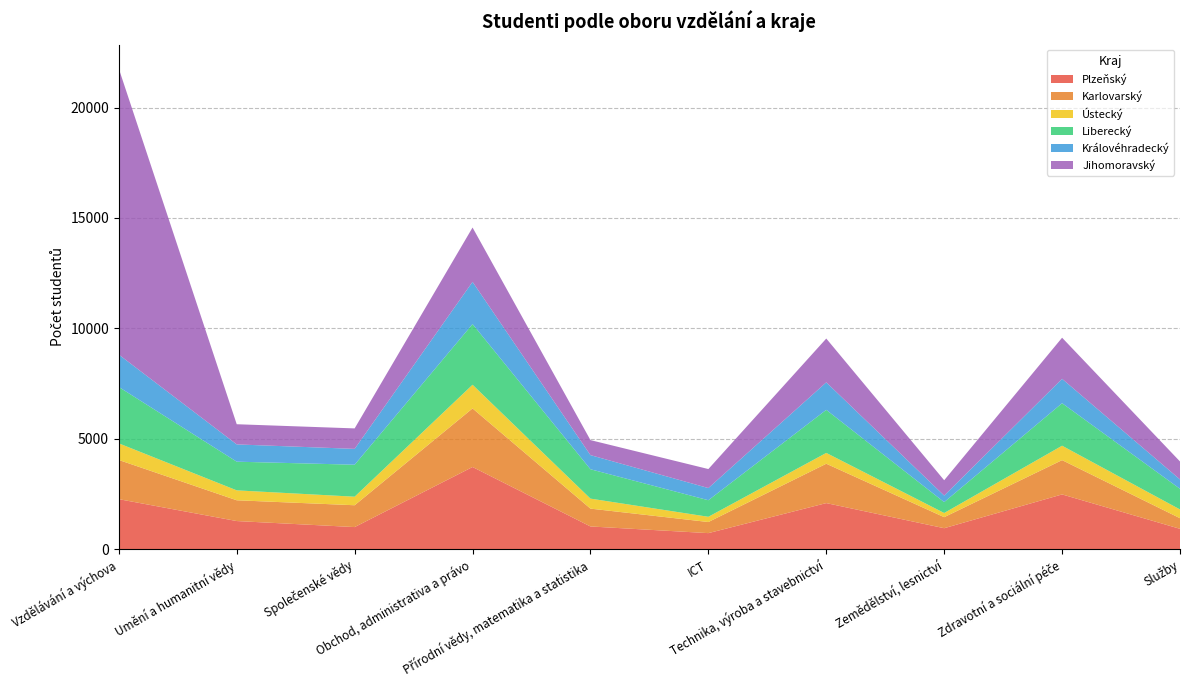

Reading left to right, extract all data points from this chart.

Plzeňský: Vzdělávání a výchova=2264	Umění a humanitní vědy=1273	Společenské vědy=1000	Obchod, administrativa a právo=3721	Přírodní vědy, matematika a statistika=1028	ICT=726	Technika, výroba a stavebnictví=2086	Zemědělství, lesnictví=949	Zdravotní a sociální péče=2479	Služby=921
Karlovarský: Vzdělávání a výchova=1775	Umění a humanitní vědy=941	Společenské vědy=989	Obchod, administrativa a právo=2653	Přírodní vědy, matematika a statistika=808	ICT=503	Technika, výroba a stavebnictví=1783	Zemědělství, lesnictví=500	Zdravotní a sociální péče=1553	Služby=481
Ústecký: Vzdělávání a výchova=753	Umění a humanitní vědy=449	Společenské vědy=387	Obchod, administrativa a právo=1072	Přírodní vědy, matematika a statistika=453	ICT=237	Technika, výroba a stavebnictví=490	Zemědělství, lesnictví=189	Zdravotní a sociální péče=653	Služby=396
Liberecký: Vzdělávání a výchova=2553	Umění a humanitní vědy=1299	Společenské vědy=1448	Obchod, administrativa a právo=2749	Přírodní vědy, matematika a statistika=1330	ICT=750	Technika, výroba a stavebnictví=1950	Zemědělství, lesnictví=493	Zdravotní a sociální péče=1926	Služby=935
Královéhradecký: Vzdělávání a výchova=1466	Umění a humanitní vědy=782	Společenské vědy=718	Obchod, administrativa a právo=1911	Přírodní vědy, matematika a statistika=640	ICT=551	Technika, výroba a stavebnictví=1246	Zemědělství, lesnictví=296	Zdravotní a sociální péče=1103	Služby=424
Jihomoravský: Vzdělávání a výchova=12951	Umění a humanitní vědy=914	Společenské vědy=927	Obchod, administrativa a právo=2461	Přírodní vědy, matematika a statistika=680	ICT=861	Technika, výroba a stavebnictví=1984	Zemědělství, lesnictví=694	Zdravotní a sociální péče=1863	Služby=814